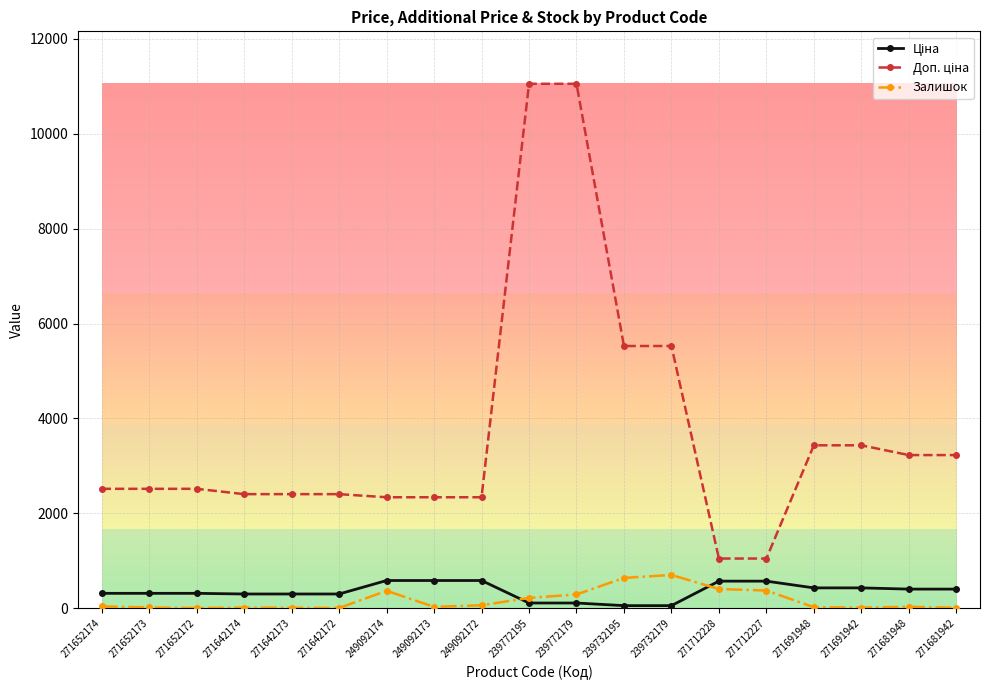

Is it true that Залишок equals 29.0 at 249092173?

True